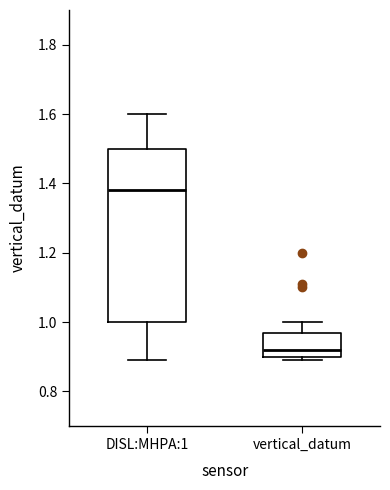

Where is the lower edge of the box for vertical_datum on the y-axis? The values are not printed on the chart, so give them approximately, as read against the axis.

0.90